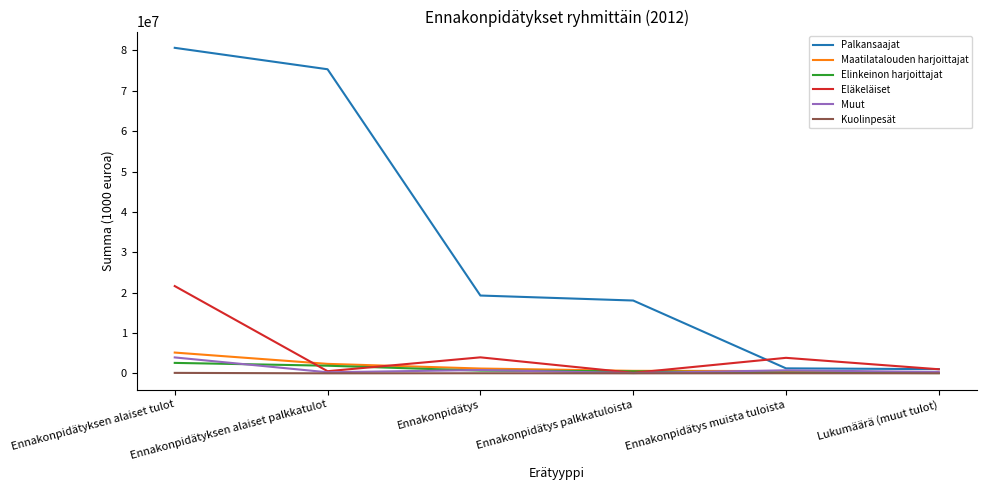

Which series has the widest spread of values?

Palkansaajat